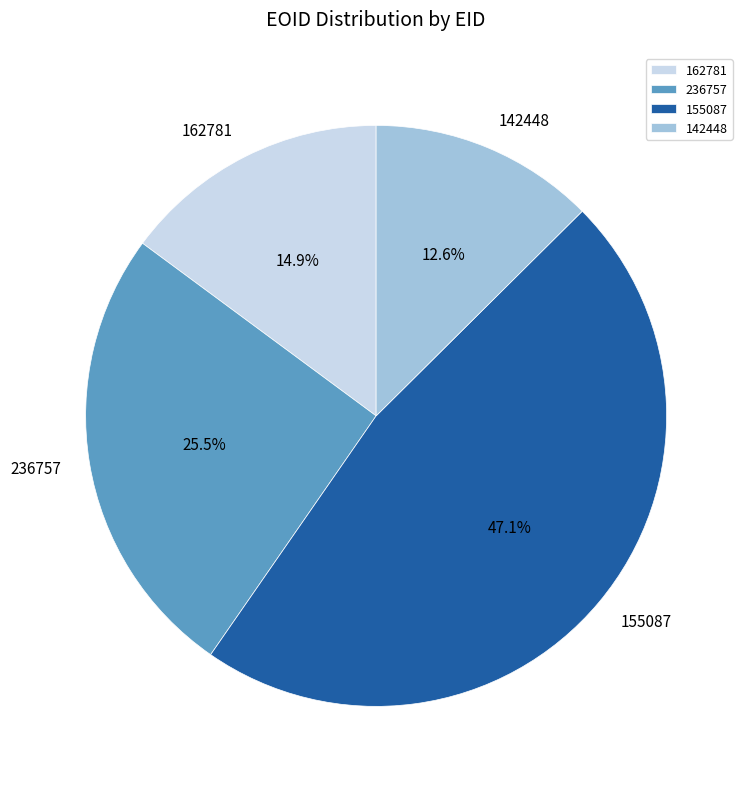

To the nearest percent, what portion does 155087 represent?

47%